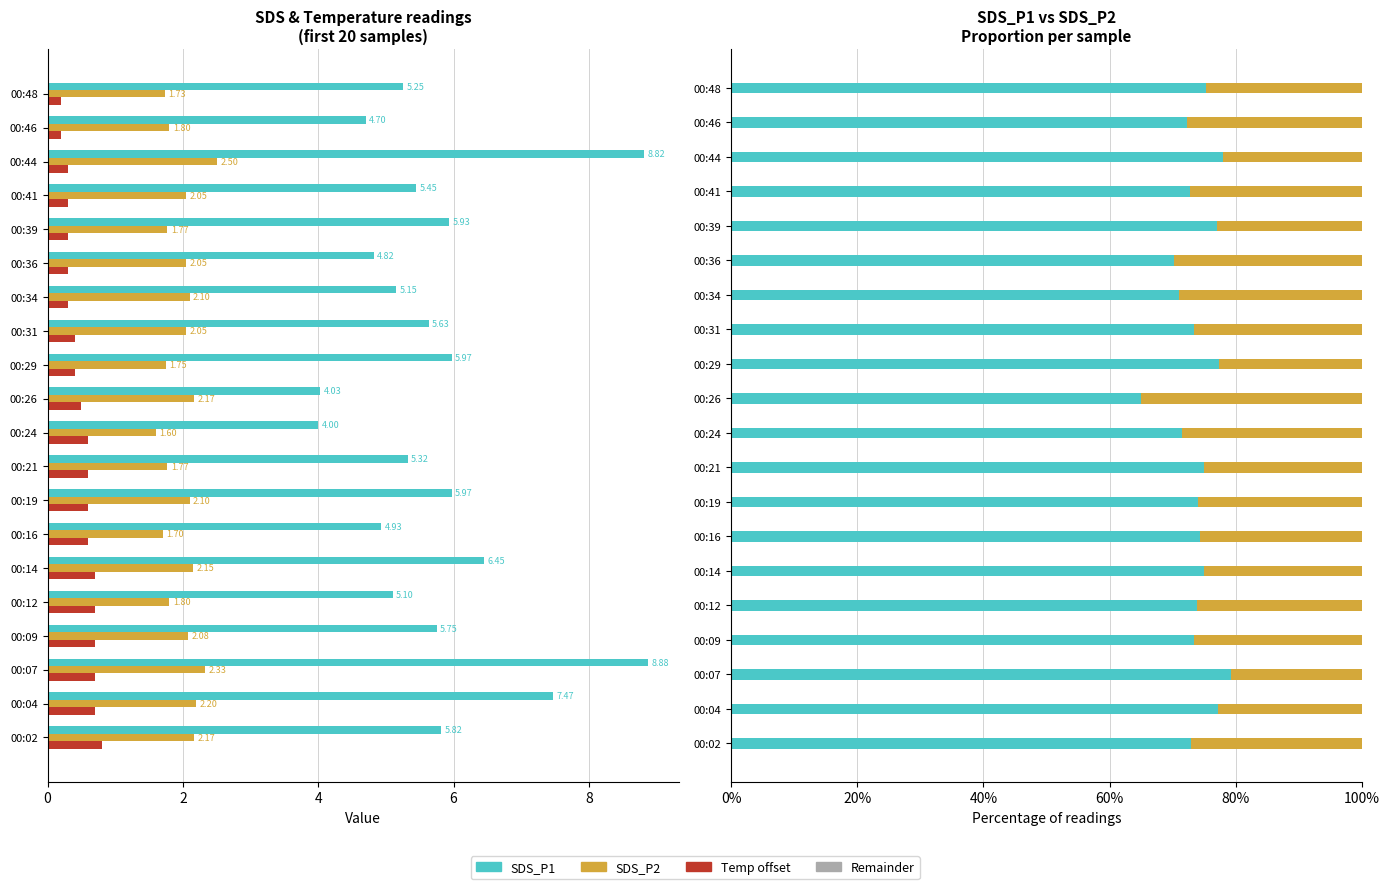

How many categories are shown in the chart?

20